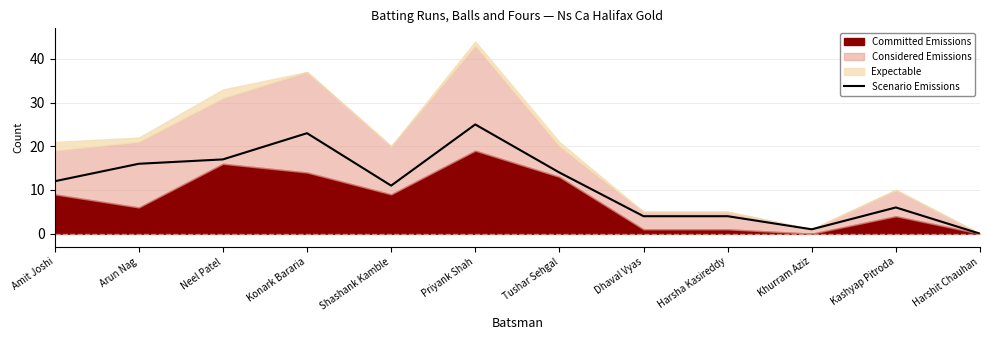

What value does the data have at Priyank Shah, to the nearest 5?

25